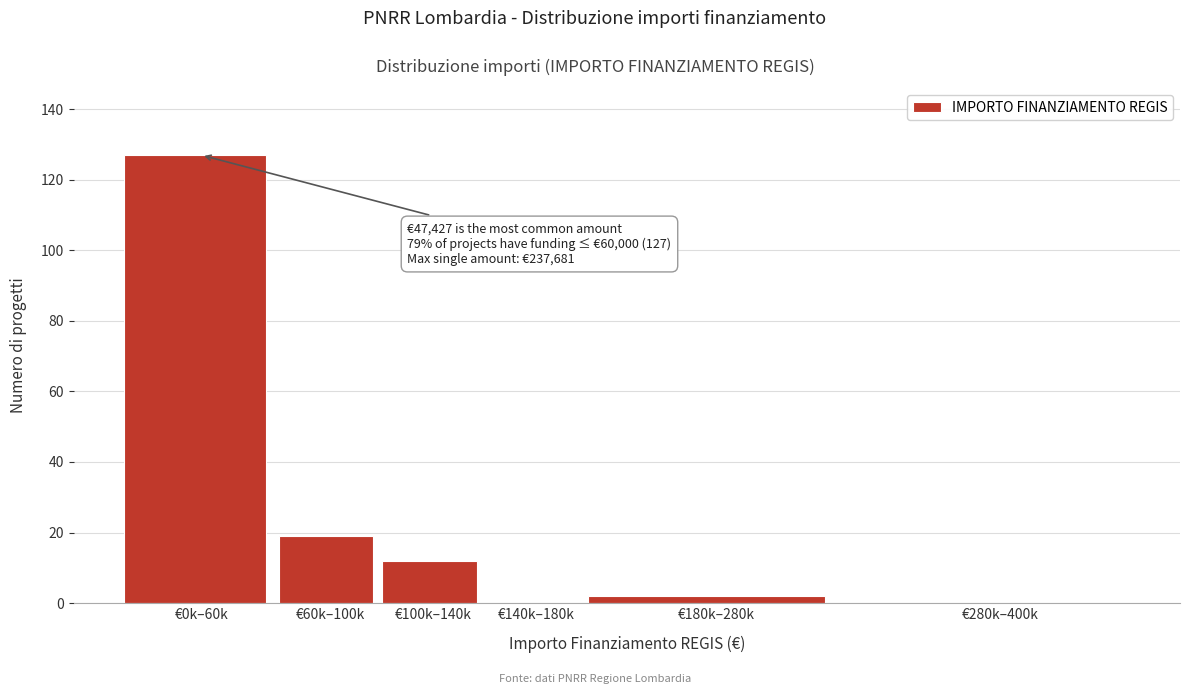

Reading right to left, transcribe all the data shown in this chart.

€280k–400k=0	€180k–280k=2	€140k–180k=0	€100k–140k=12	€60k–100k=19	€0k–60k=127